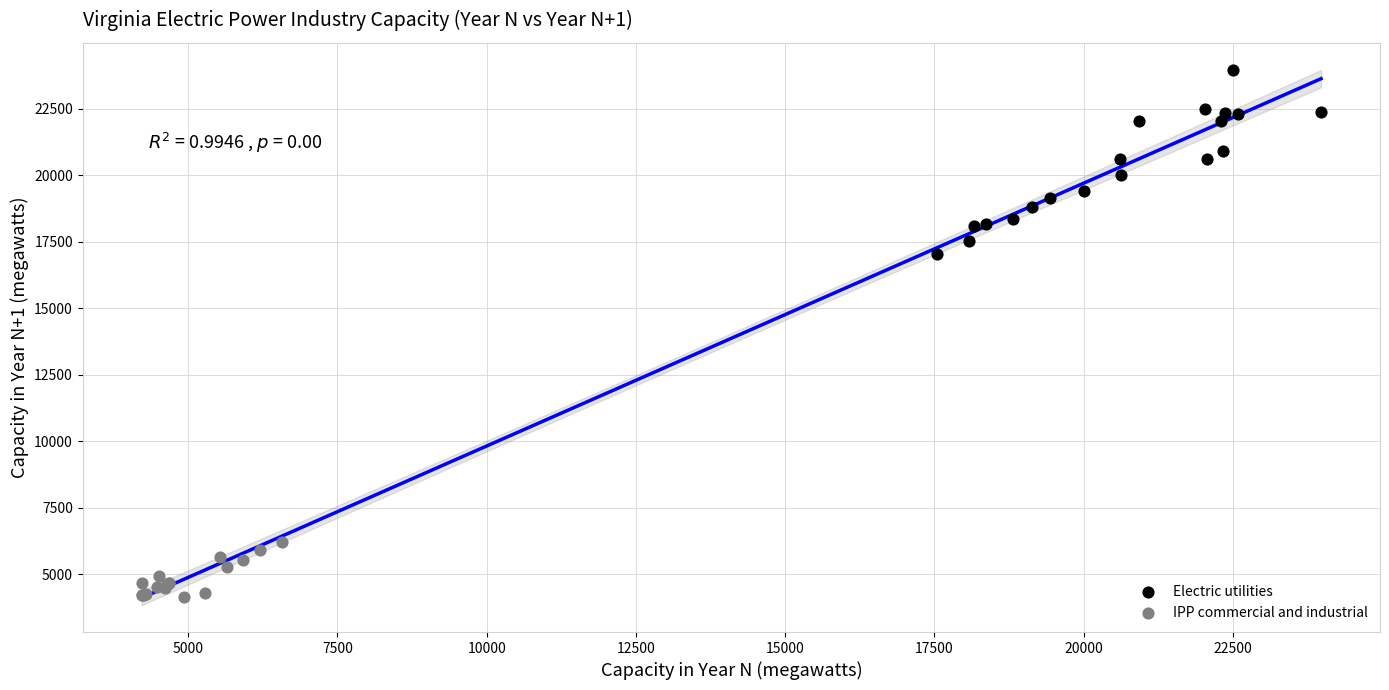

Which series reaches the minimum Y coordinate?

IPP commercial and industrial